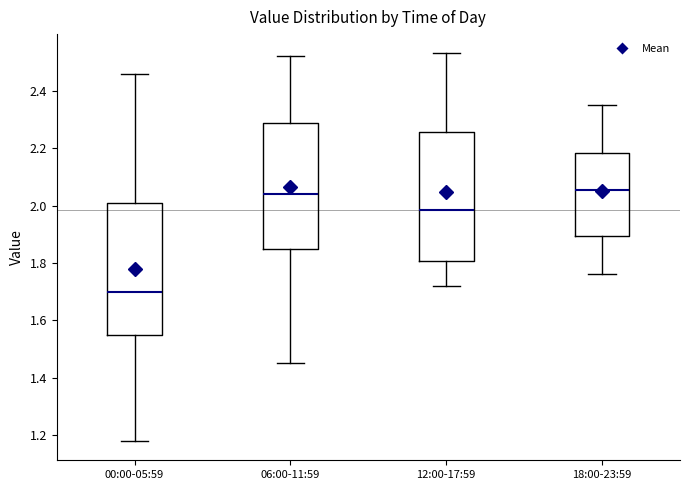

Reading left to right, read every box against the y-axis: the position of its median line, the range the box covers, and the ends of its whiskers. The values are not printed on the chart, so give them approximately, as read against the axis.

00:00-05:59: median 1.70, box 1.54 to 2.02, whiskers 1.18 to 2.46
06:00-11:59: median 2.04, box 1.86 to 2.28, whiskers 1.46 to 2.52
12:00-17:59: median 1.98, box 1.80 to 2.26, whiskers 1.72 to 2.54
18:00-23:59: median 2.06, box 1.90 to 2.18, whiskers 1.76 to 2.36